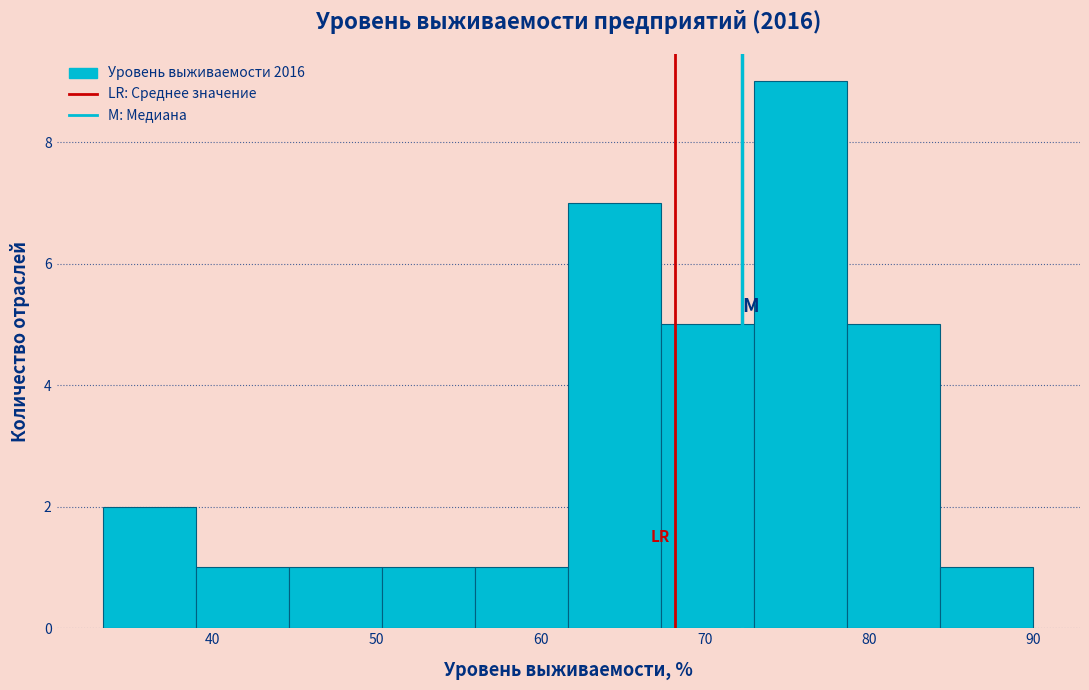

Over which range of the x-axis is the bar tallest?

73 to 79